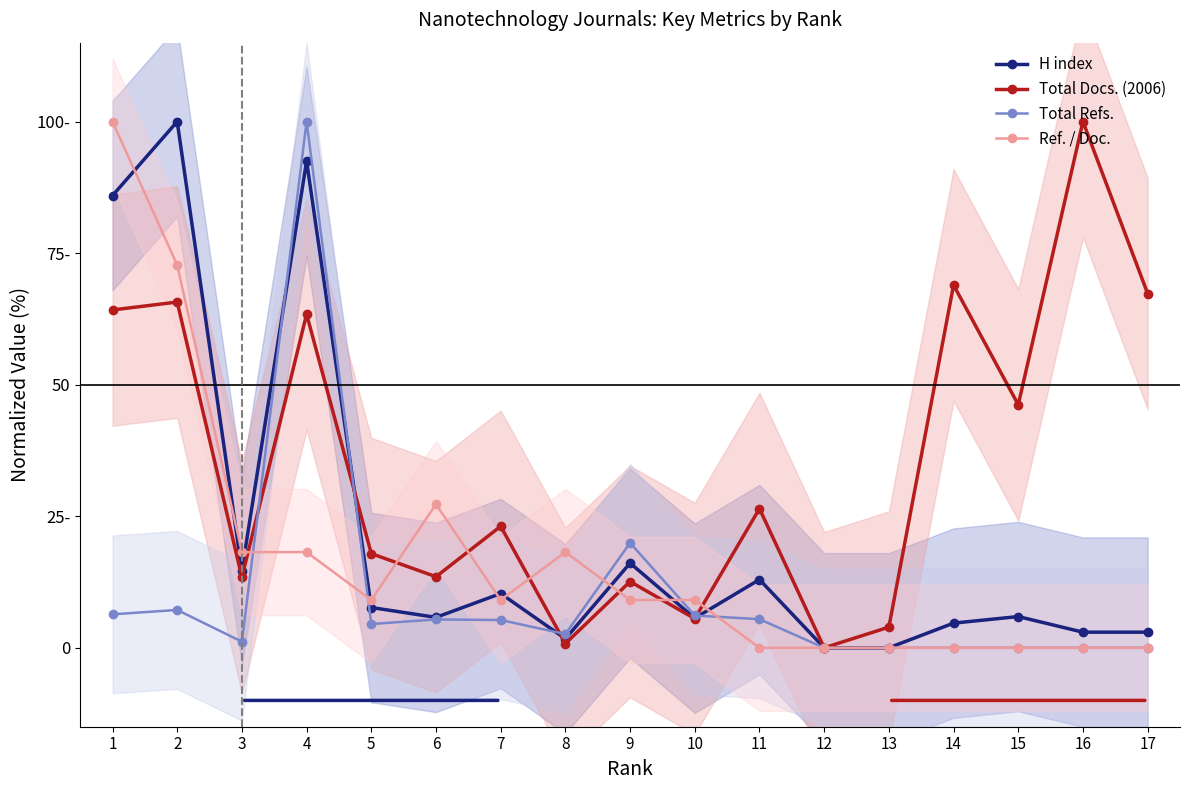

What is the total value across all series at 14?

73.6